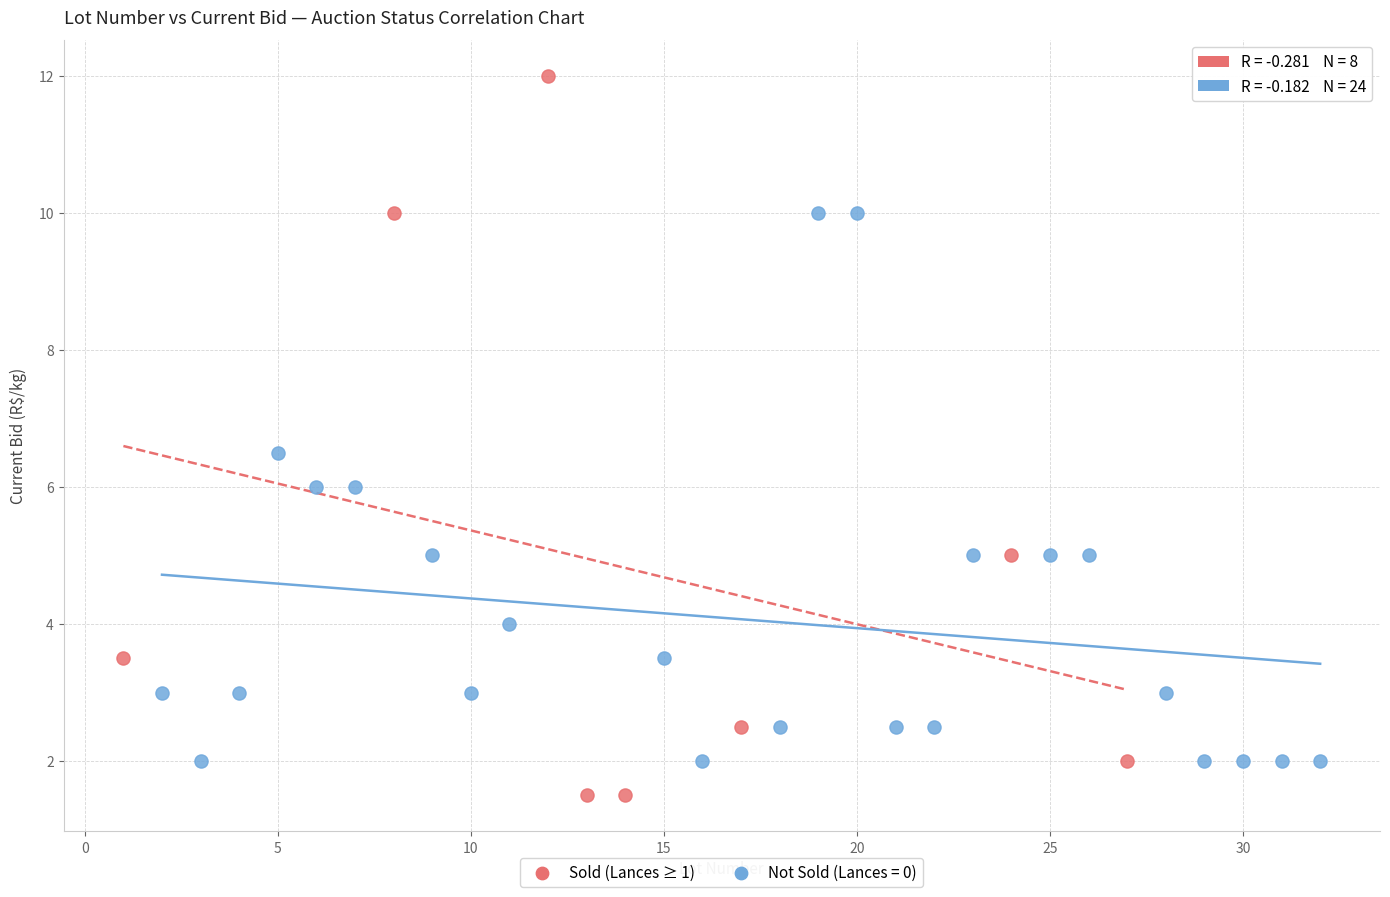

Which series reaches the maximum Y coordinate?

Sold (Lances ≥ 1)